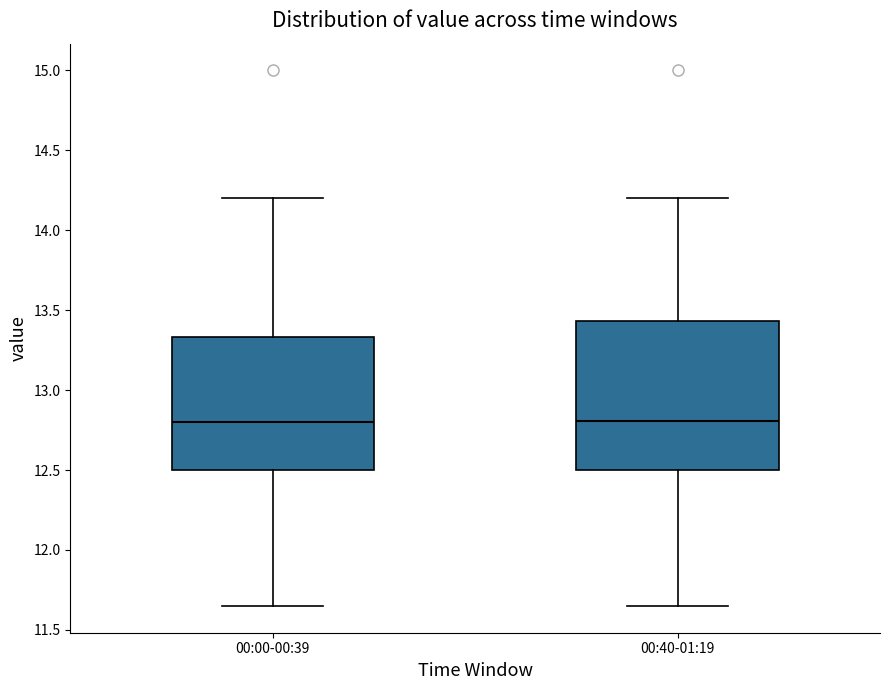

Reading left to right, read every box against the y-axis: the position of its median line, the range the box covers, and the ends of its whiskers. The values are not printed on the chart, so give them approximately, as read against the axis.

00:00-00:39: median 12.80, box 12.50 to 13.35, whiskers 11.65 to 14.20
00:40-01:19: median 12.80, box 12.50 to 13.45, whiskers 11.65 to 14.20